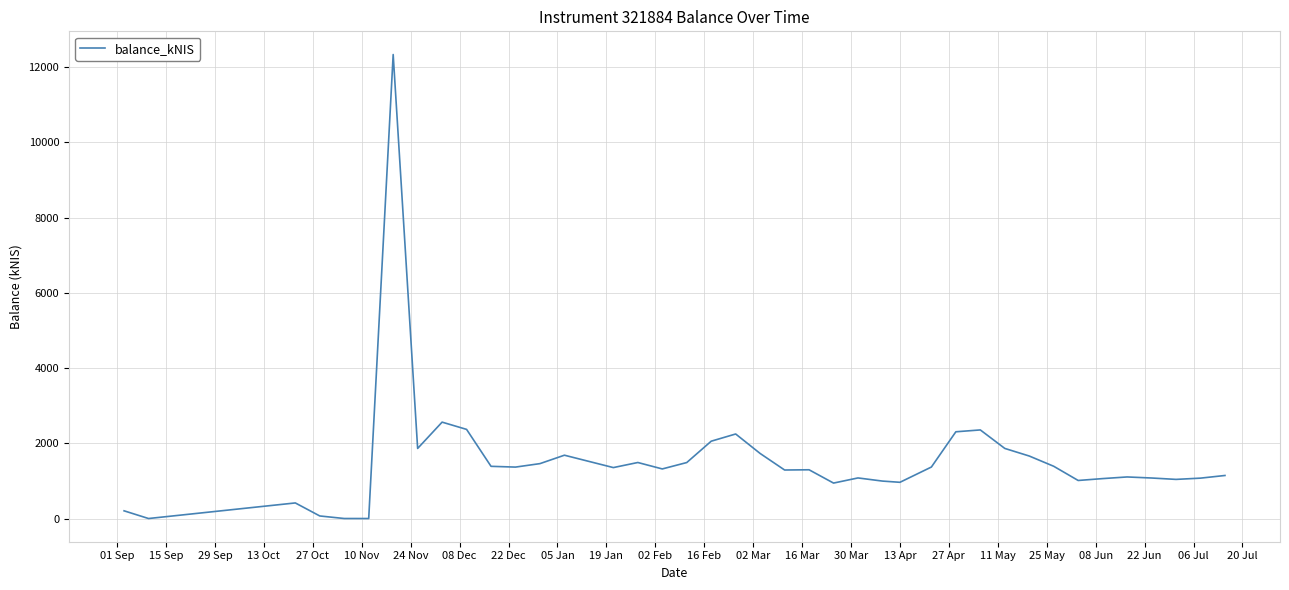

What is the greatest value displayed?

12337.5